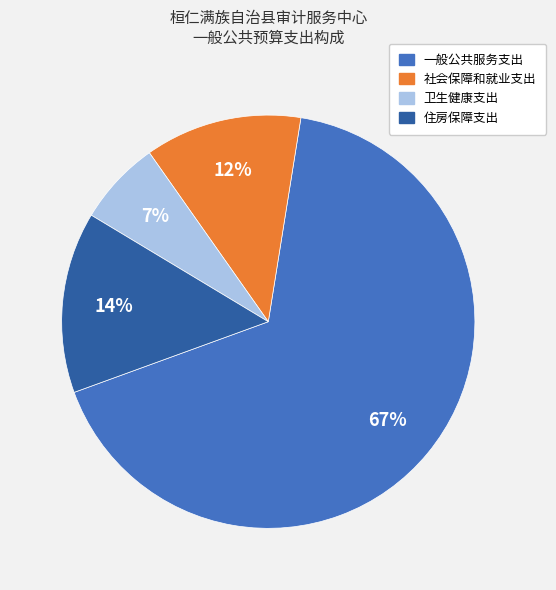

To the nearest percent, what is the combined percentage of 住房保障支出 and 一般公共服务支出?

81%